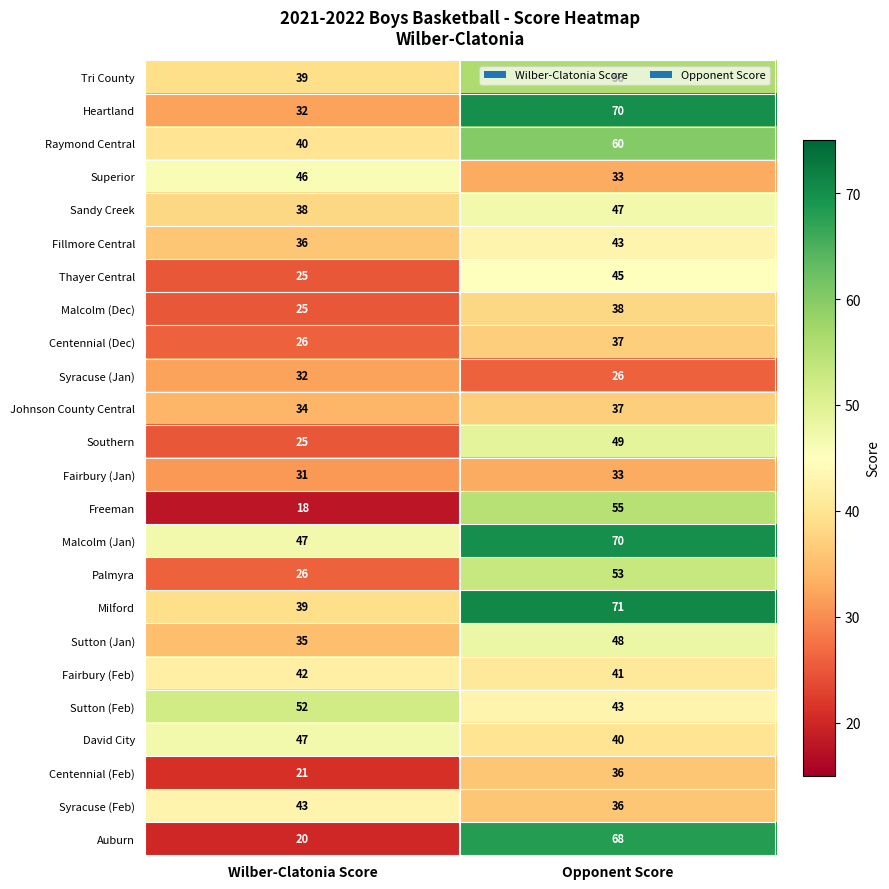

List the labels in order of Malcolm (Dec) value, largest first.

Opponent Score, Wilber-Clatonia Score